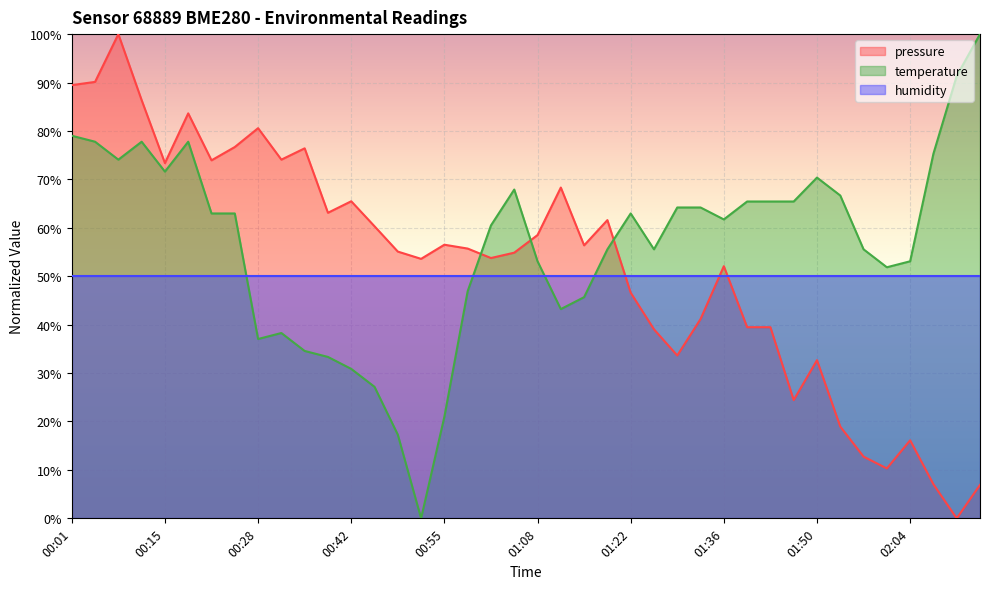

Which series ends up on top after the final intersection of humidity and pressure?

humidity